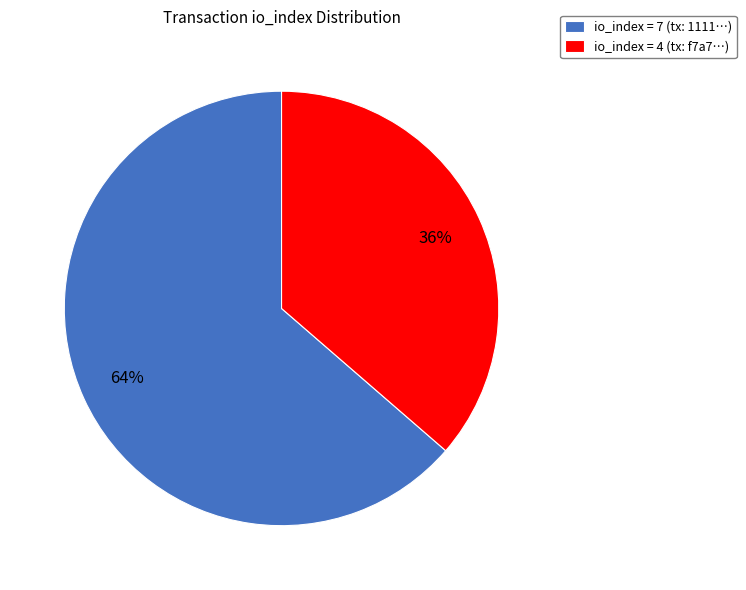

True or false: io_index = 4 (tx: f7a7…) accounts for 51% of the total.

False